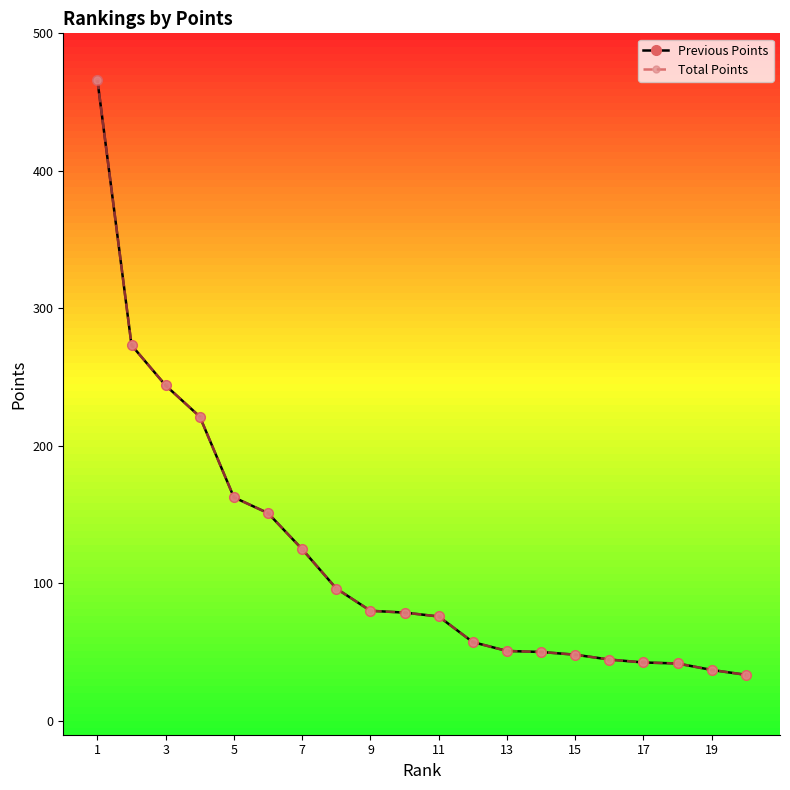

Does the chart have visible grid lines?

No